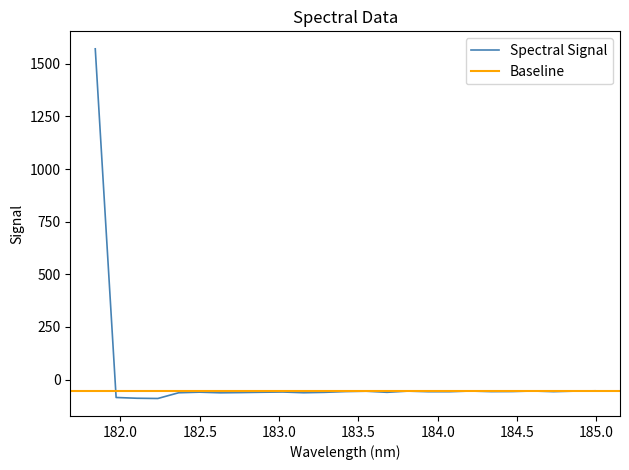

Reading left to right, list all the values displayed in this chart.

181.8418=1571.3	181.9732053322=-85.1	182.1045947288=-88.7	182.2359681898=-89.9	182.3673257152=-62.6	182.498667305=-59.8	182.6299929592=-62.8	182.7613026778=-61.7	182.8925964608=-60.2	183.0238743082=-59.1	183.15513622=-62.5	183.2863821962=-60.6	183.4176122368=-57.0	183.5488263418=-55.3	183.6800245112=-60.5	183.811206745=-54.8	183.9423730432=-57.7	184.0735234058=-57.7	184.2046578328=-54.4	184.3357763242=-57.2	184.46687888=-56.9	184.5979655002=-54.3	184.7290361848=-57.4	184.8600909338=-54.9	184.9911297472=-53.3